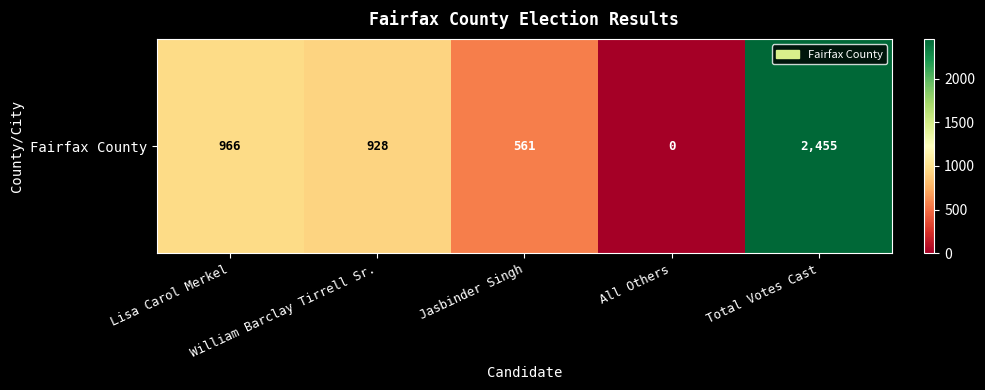

Reading left to right, extract all data points from this chart.

Lisa Carol Merkel=966	William Barclay Tirrell Sr.=928	Jasbinder Singh=561	All Others=0	Total Votes Cast=2455